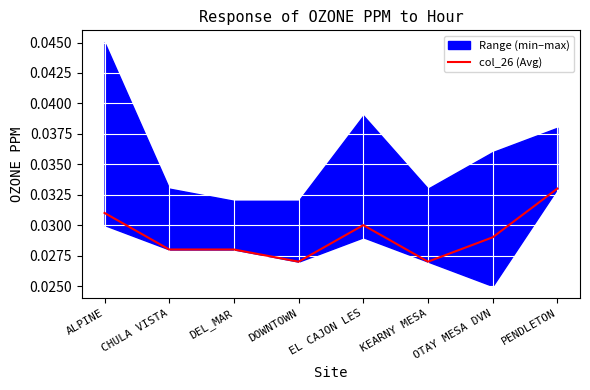

The chart shows a value of 0.0 at ALPINE. True or false?

False